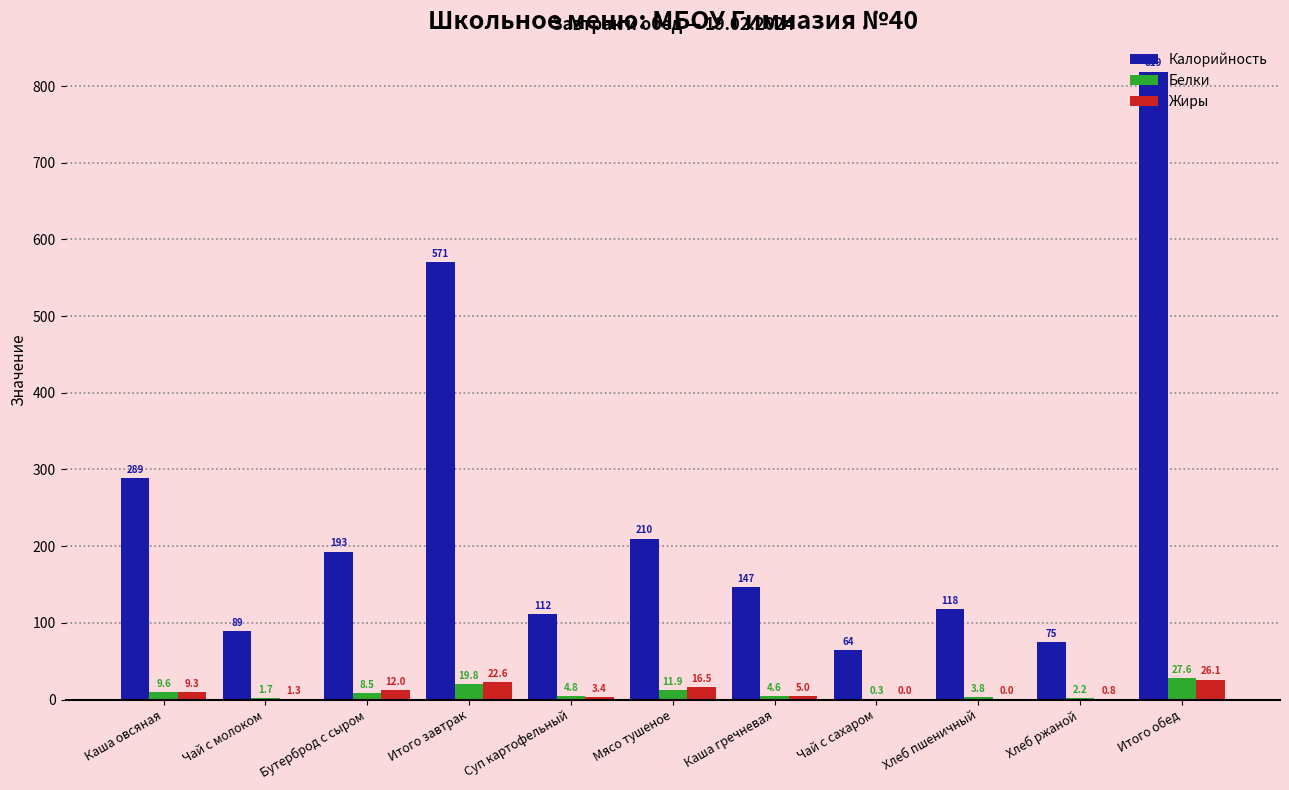

How many values in the Белки series exceed 4?

7